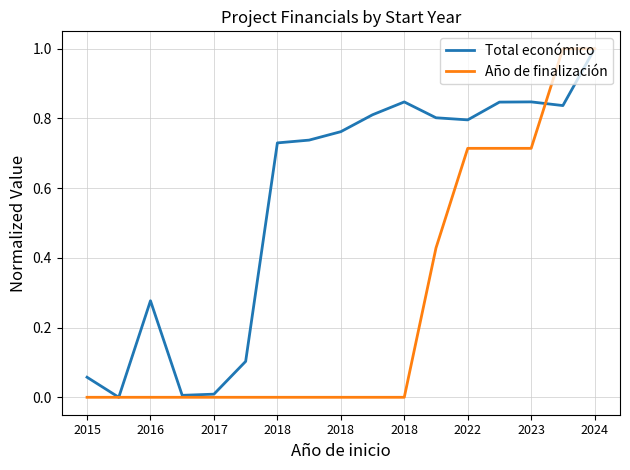

What is the maximum value for Año de finalización?

1.0